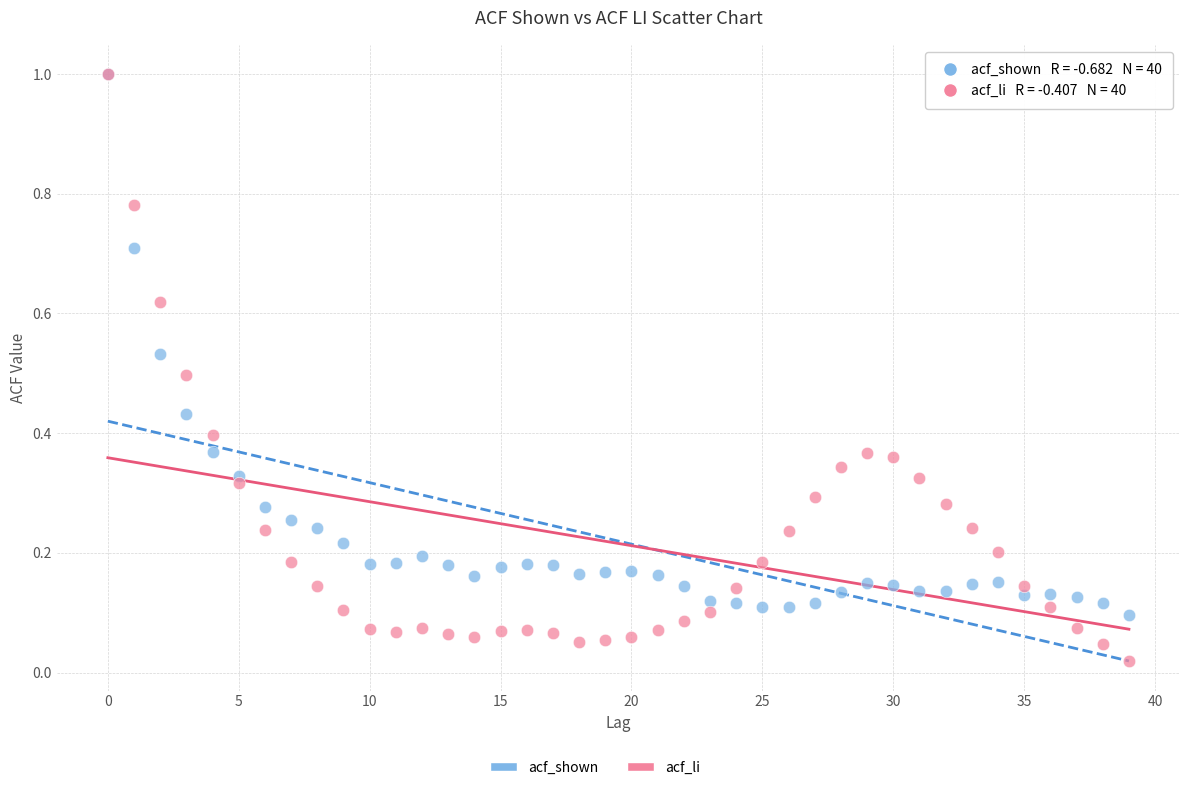

Which series contains the lowest Y value?

acf_li